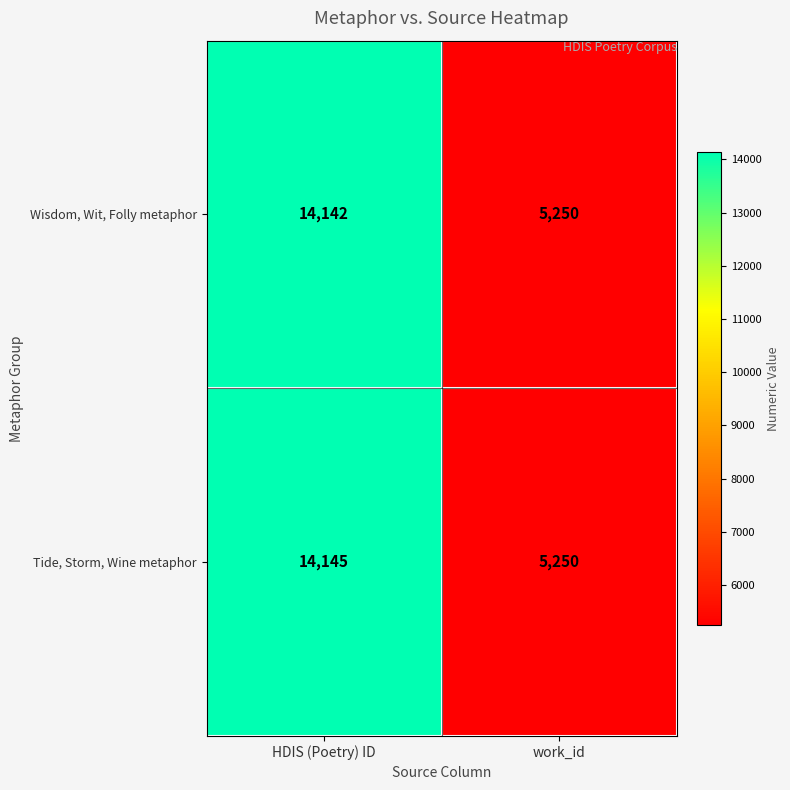

Which series has the widest spread of values?

Tide, Storm, Wine metaphor